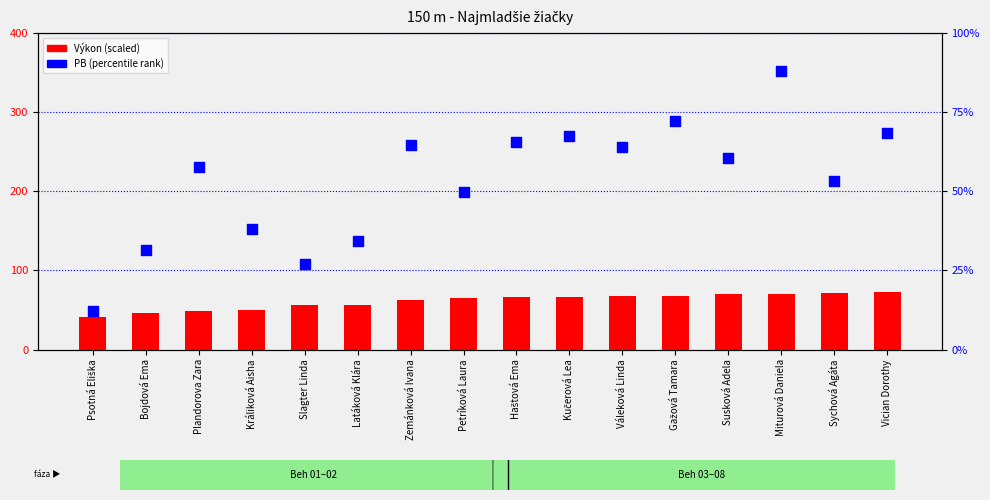

At which category is the sum across all series the highest?

Miturová Daniela